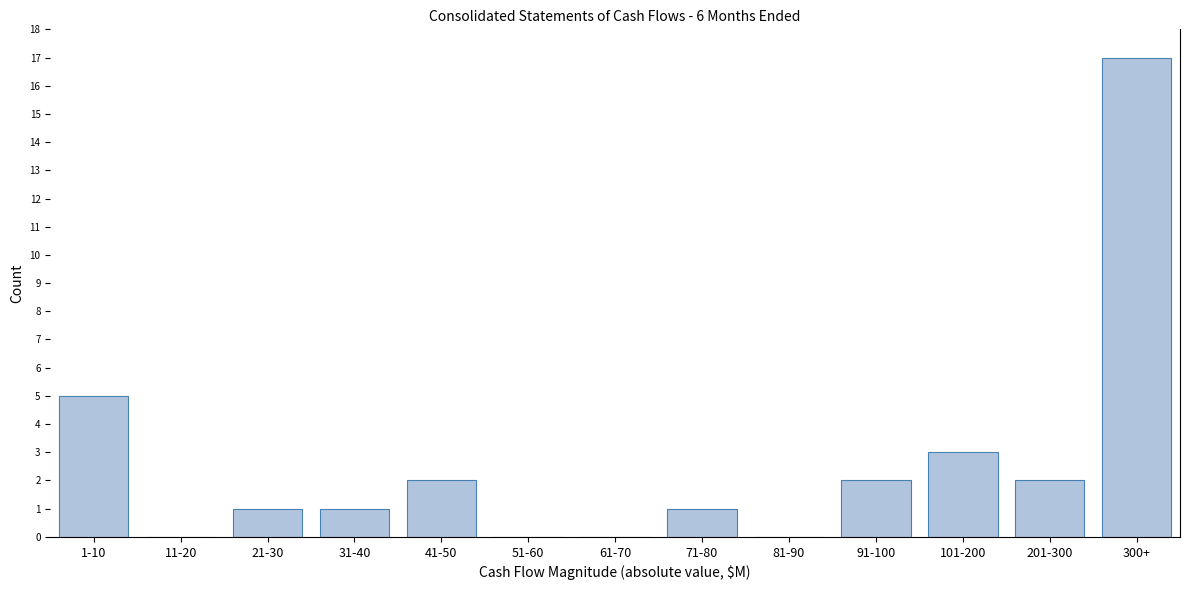

Reading left to right, transcribe all the data shown in this chart.

1-10=5	11-20=0	21-30=1	31-40=1	41-50=2	51-60=0	61-70=0	71-80=1	81-90=0	91-100=2	101-200=3	201-300=2	300+=17